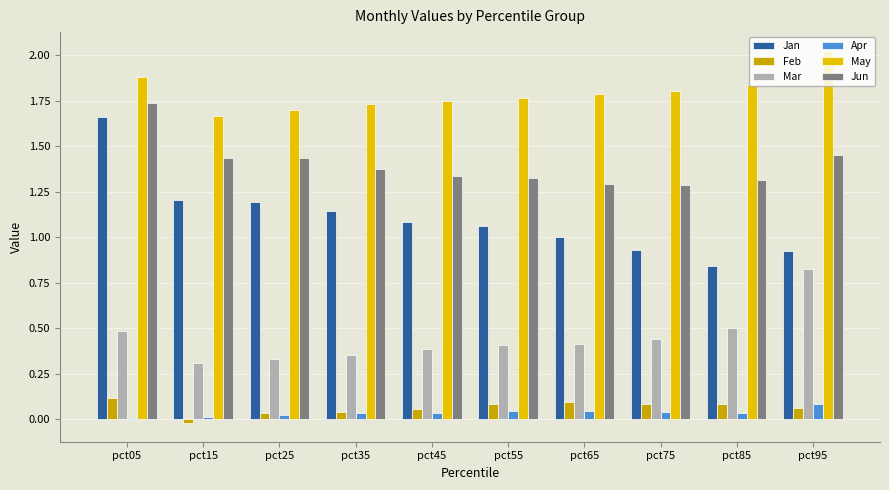

What is the total value across all series at pct15?

4.6